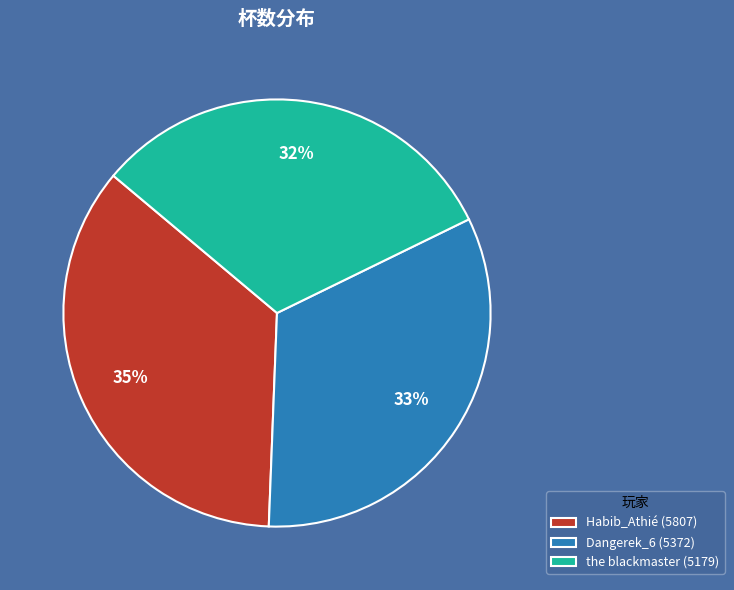

Which has a higher value, Habib_Athié (5807) or Dangerek_6 (5372)?

Habib_Athié (5807)